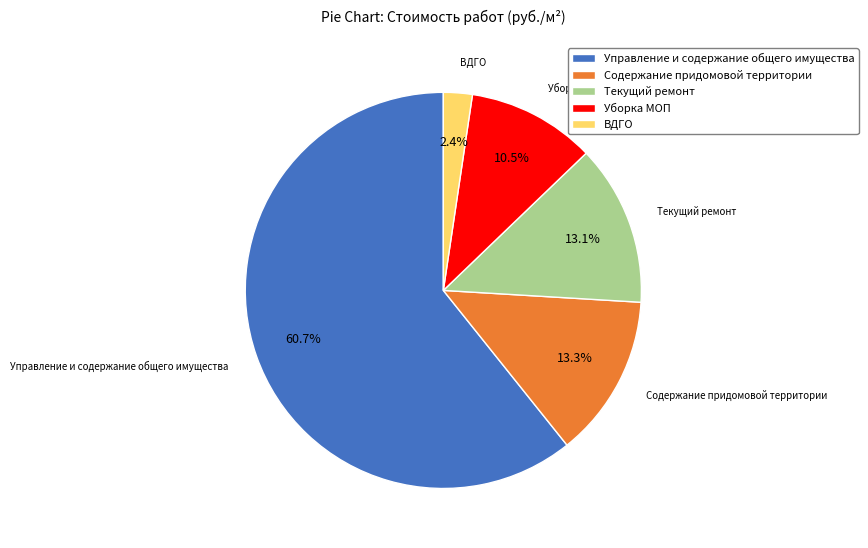

Which has a higher value, Управление и содержание общего имущества or Текущий ремонт?

Управление и содержание общего имущества